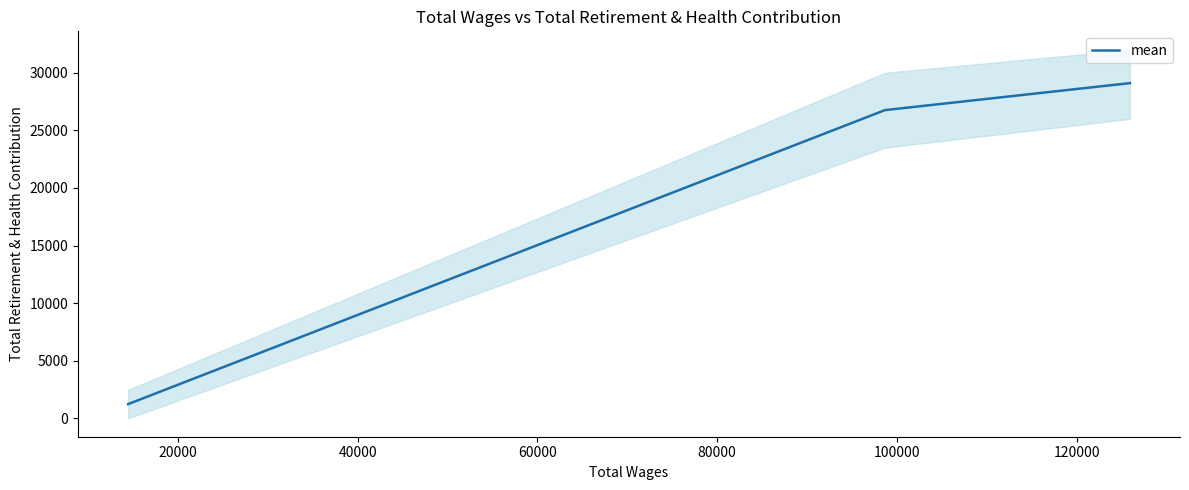

What is the greatest value displayed?

29103